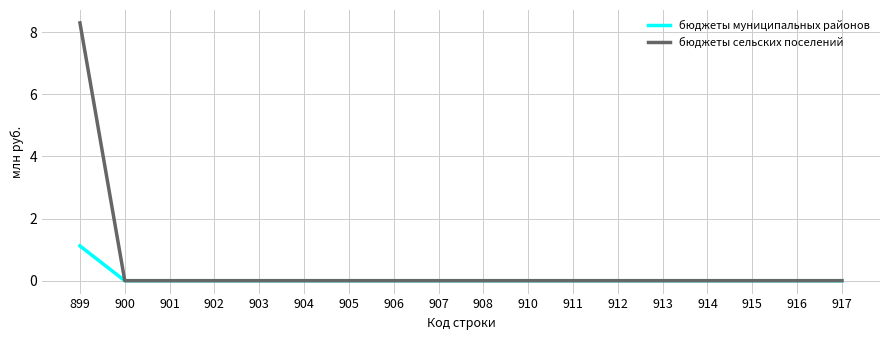

The бюджеты муниципальных районов series shows 0.0 at 914. True or false?

True